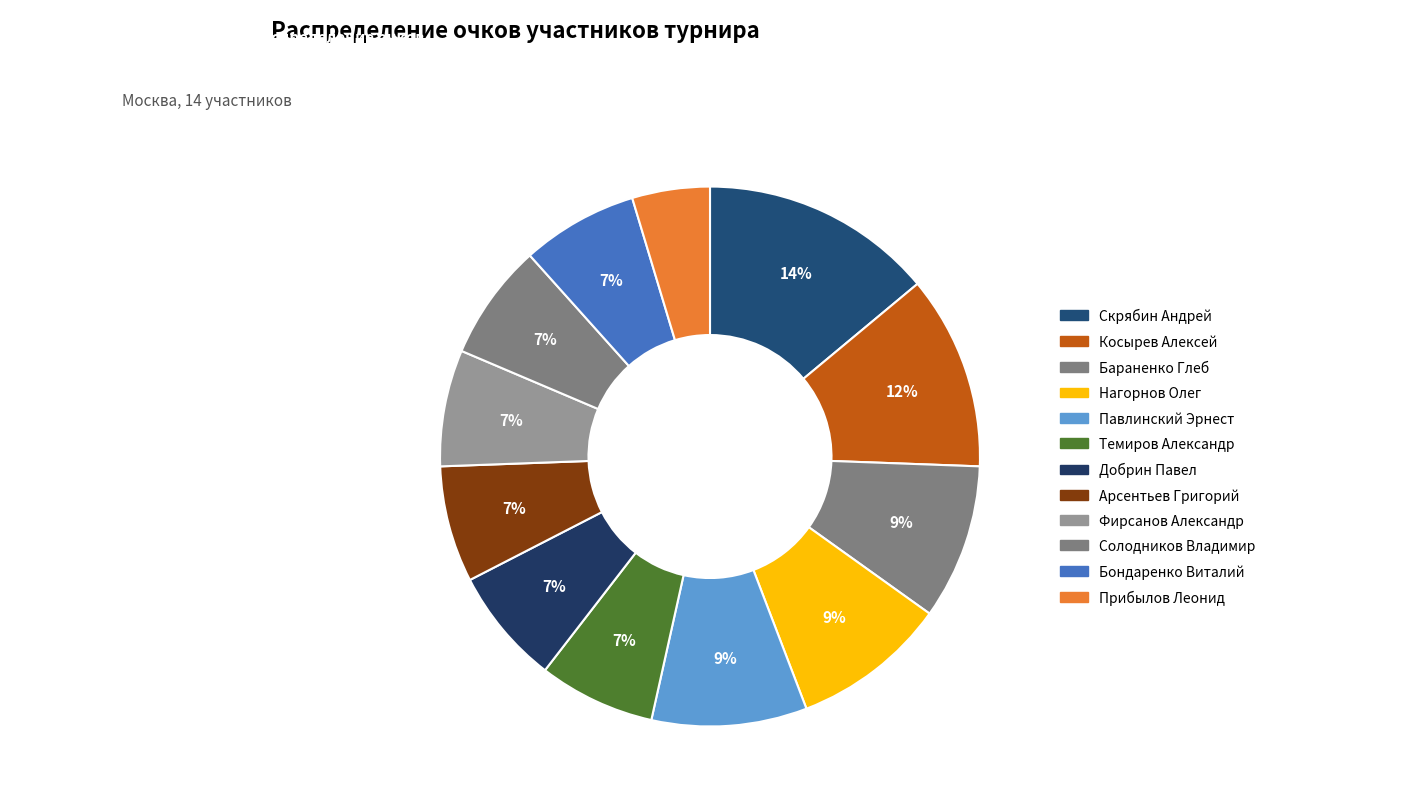

Count the number of slices in the pie.

12